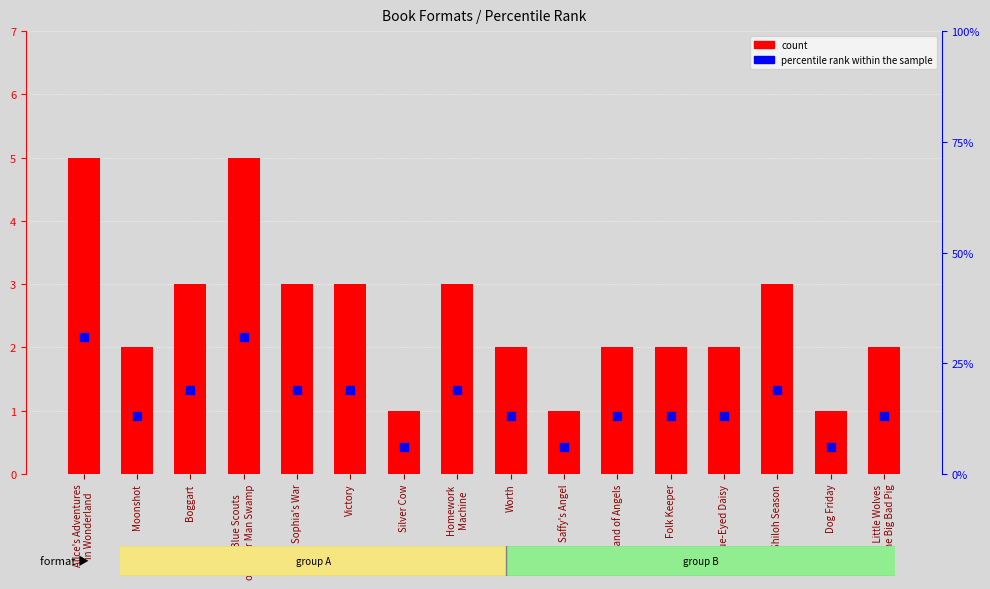

Which series reaches the minimum Y coordinate?

count